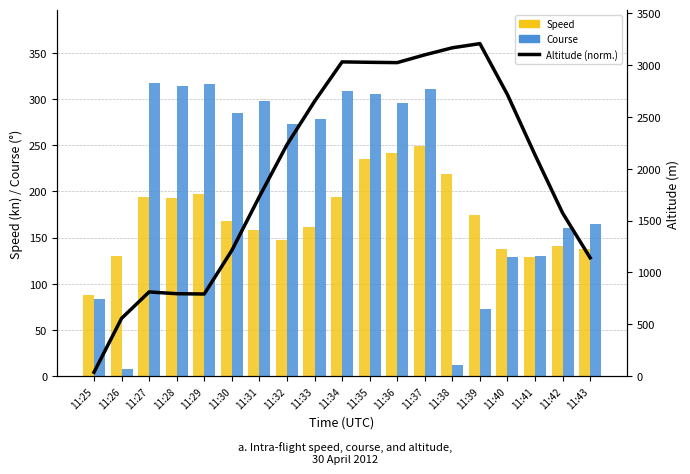

Rank the series by their maximum value, from lowest to highest.

Speed, Course, Altitude (norm.)